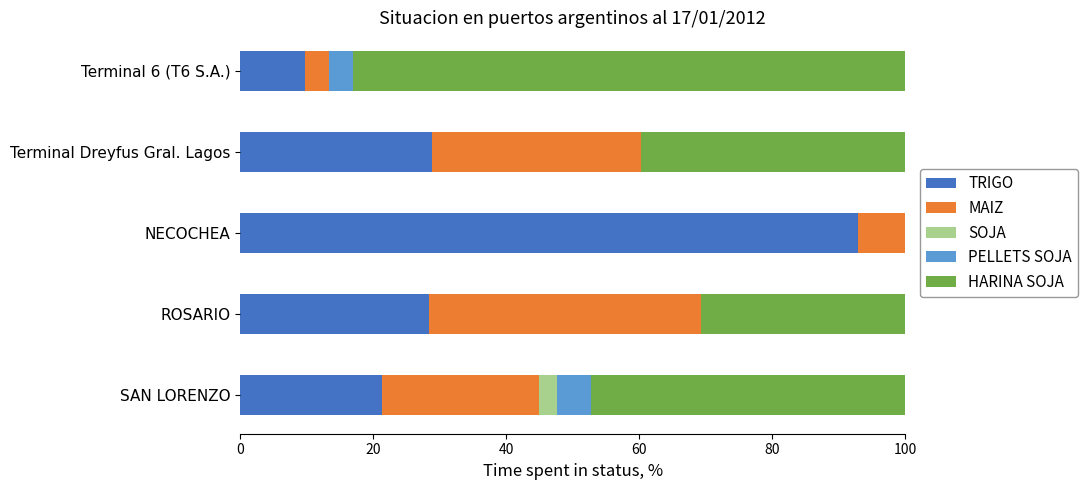

What is the sum of the TRIGO values at ROSARIO and NECOCHEA?

121.3